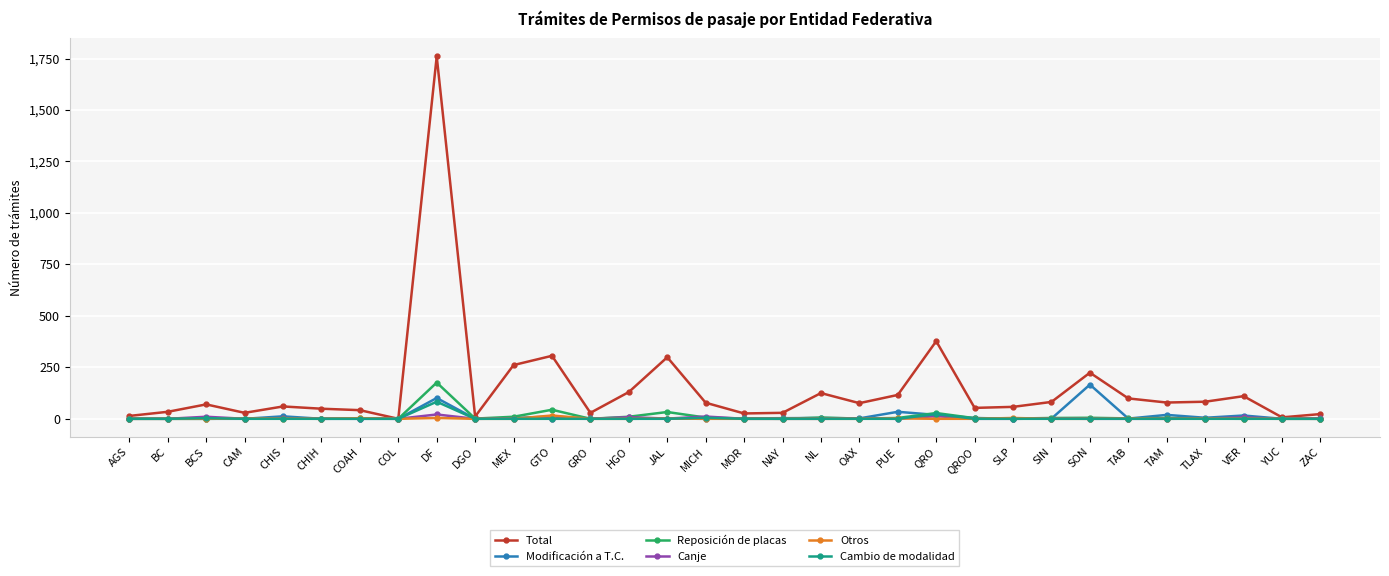

The value of Total at QRO is 646. True or false?

False